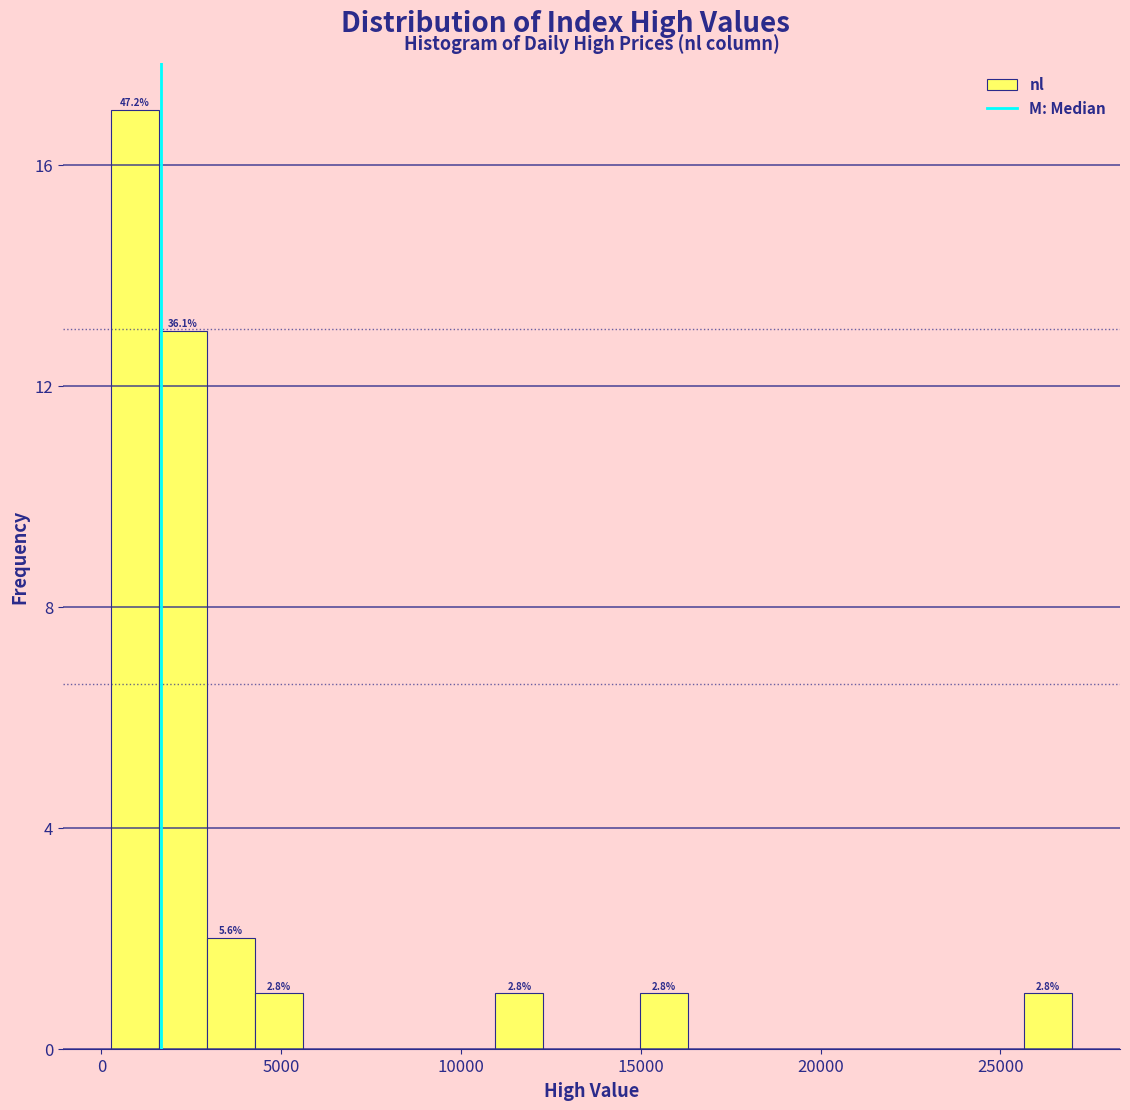

Around what value on the x-axis is the tallest bar? Give the approximate position of its centre, as read against the axis.

1000